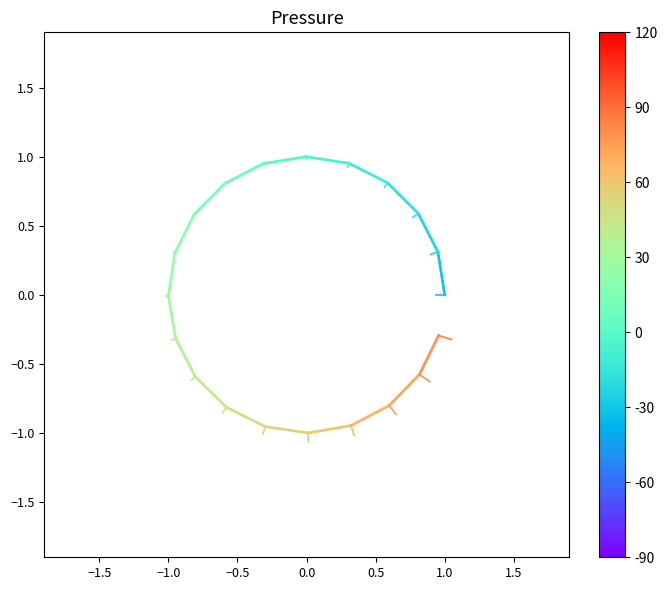

What is the value of the 4th point from the left?

0.8